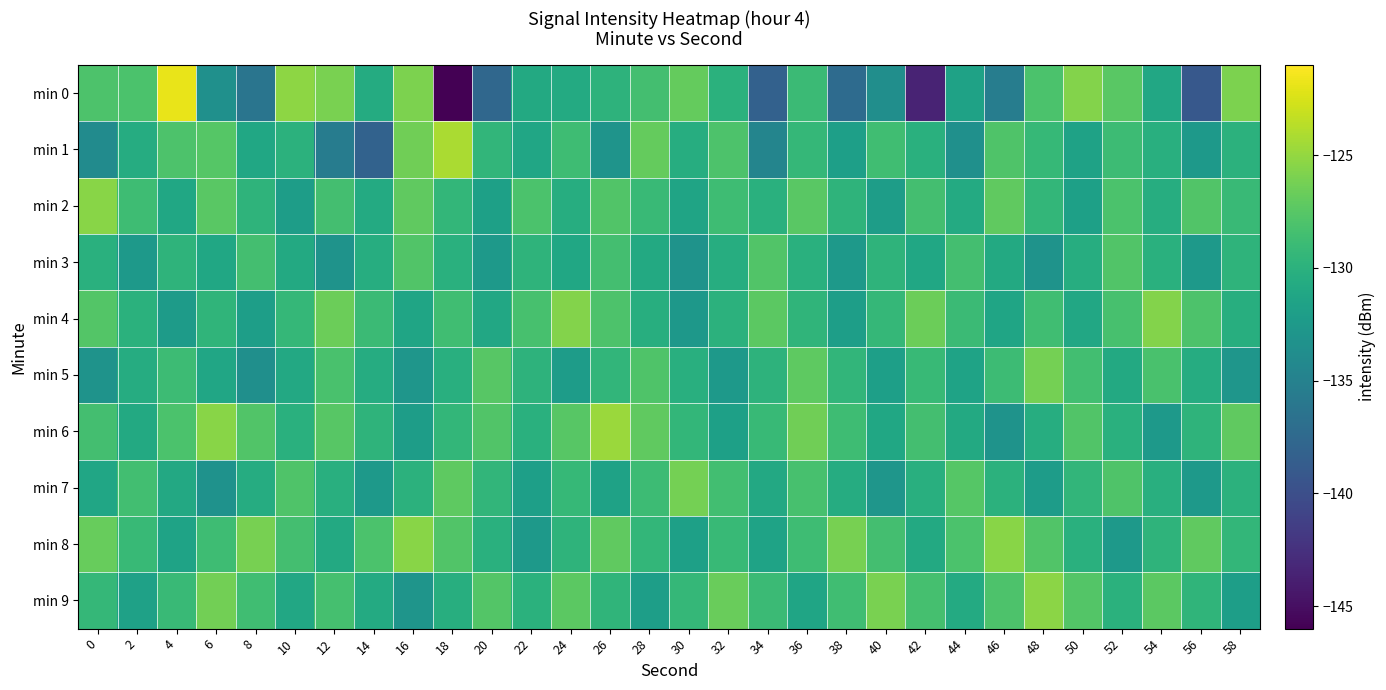

What is the spread (max minus min) of values at 50?

6.1